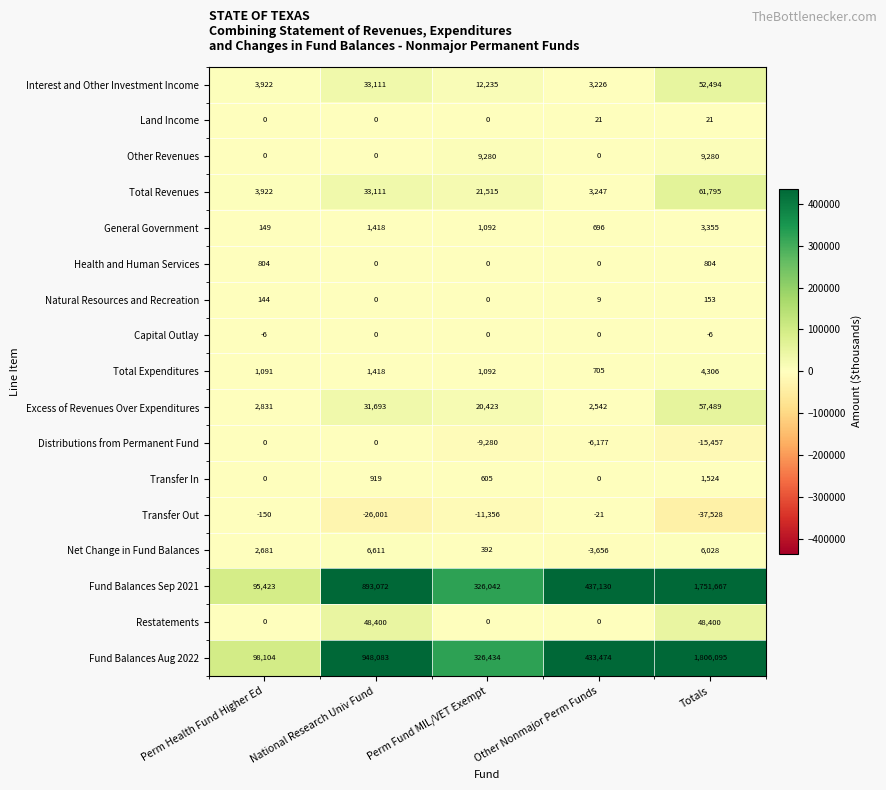

Which series has the largest range (max minus min)?

Fund Balances Aug 2022